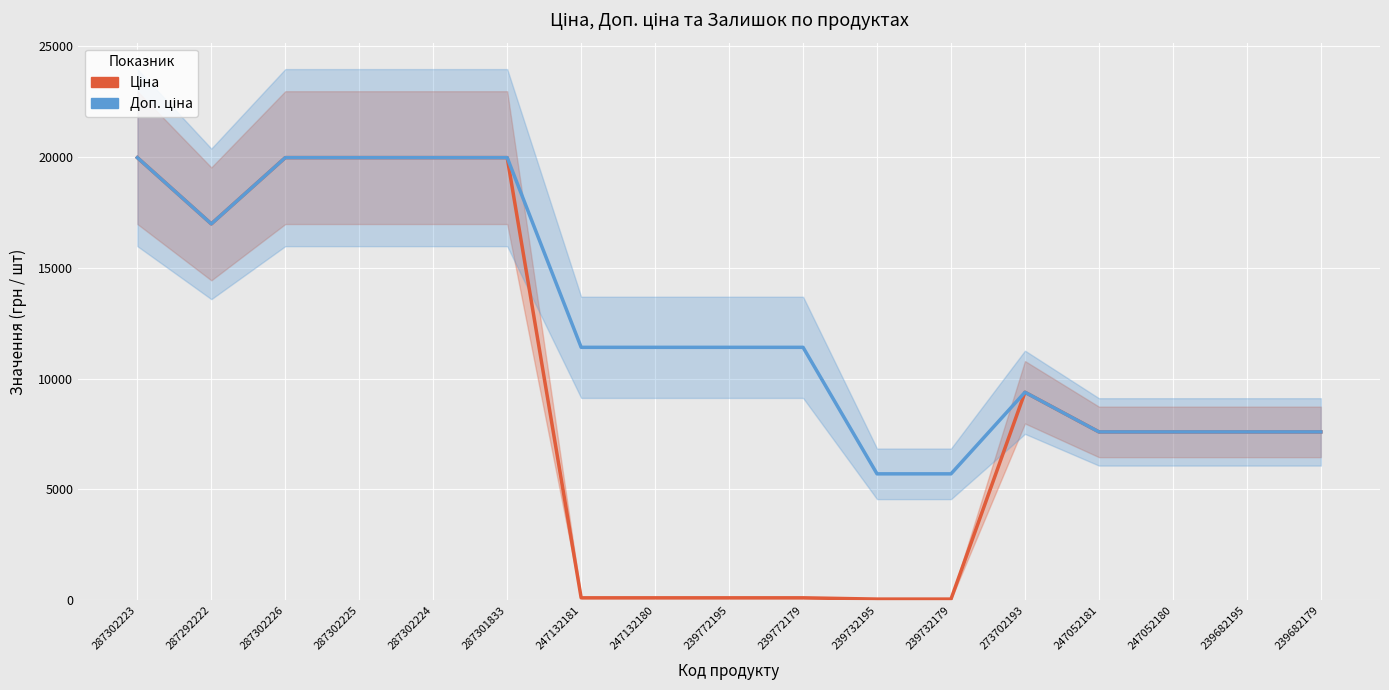

How many data points in Ціна are less than 7596?

6